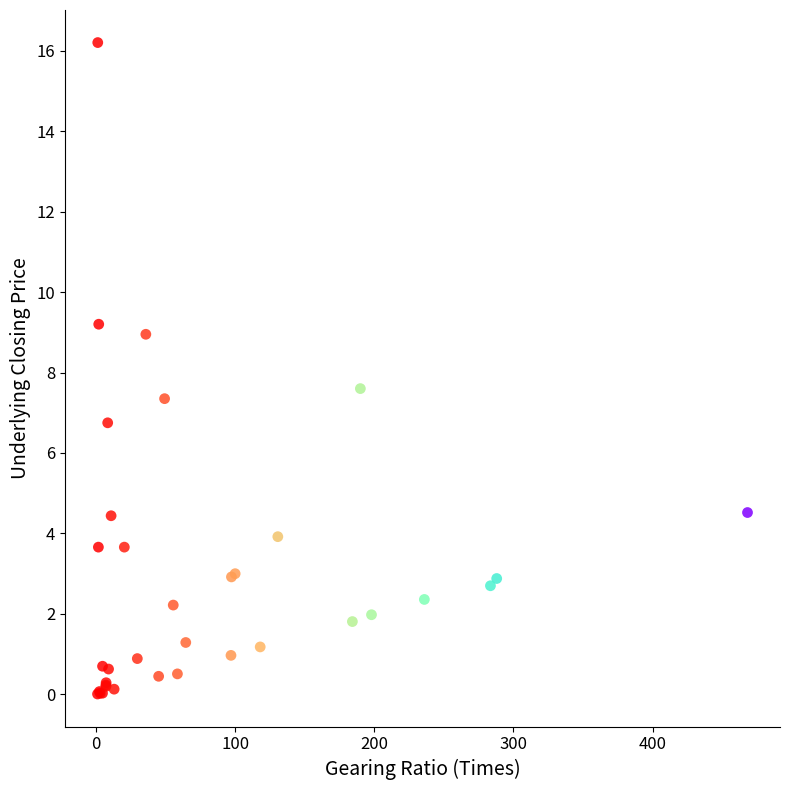

What Y value in the scatter plot is closest to 8?

7.6